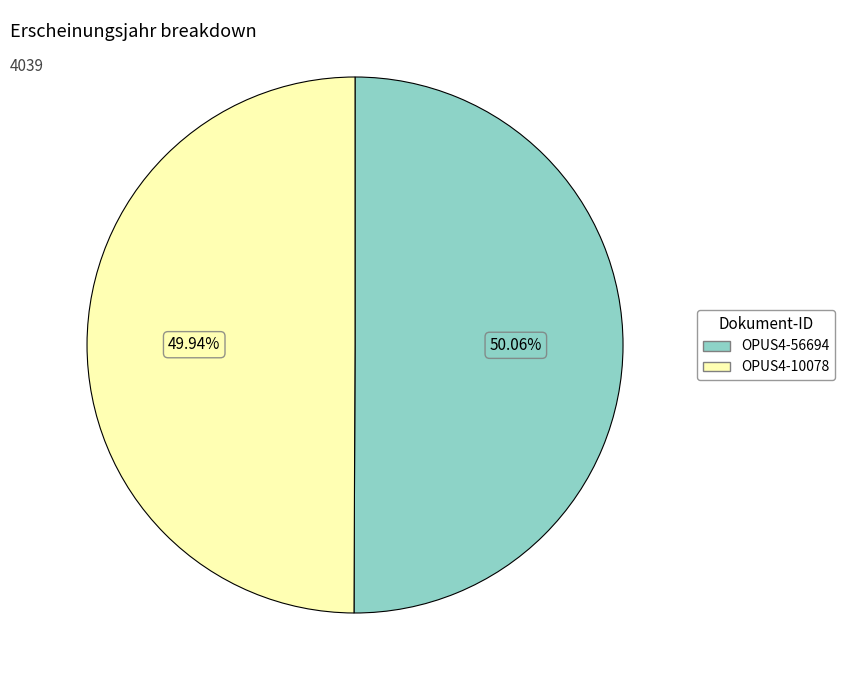

Is it true that OPUS4-56694 is 60% of the pie?

False